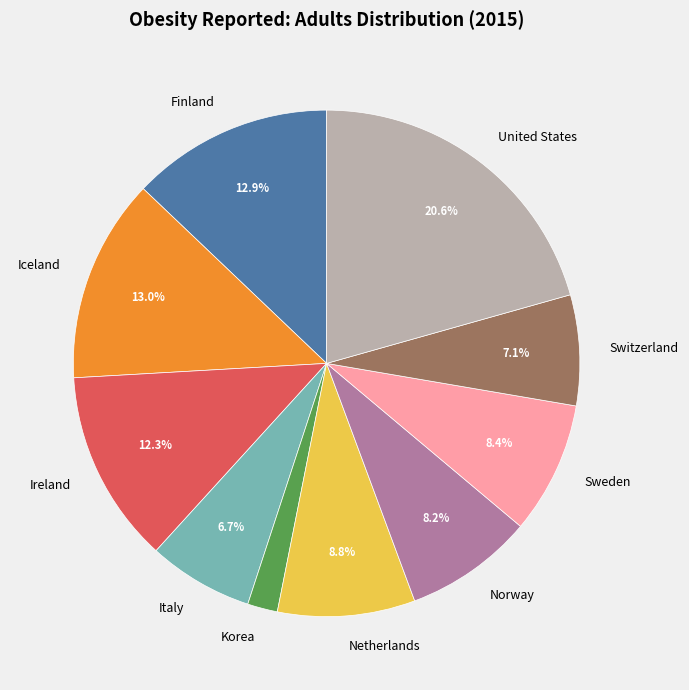

To the nearest percent, what is the combined percentage of Finland and Iceland?

26%